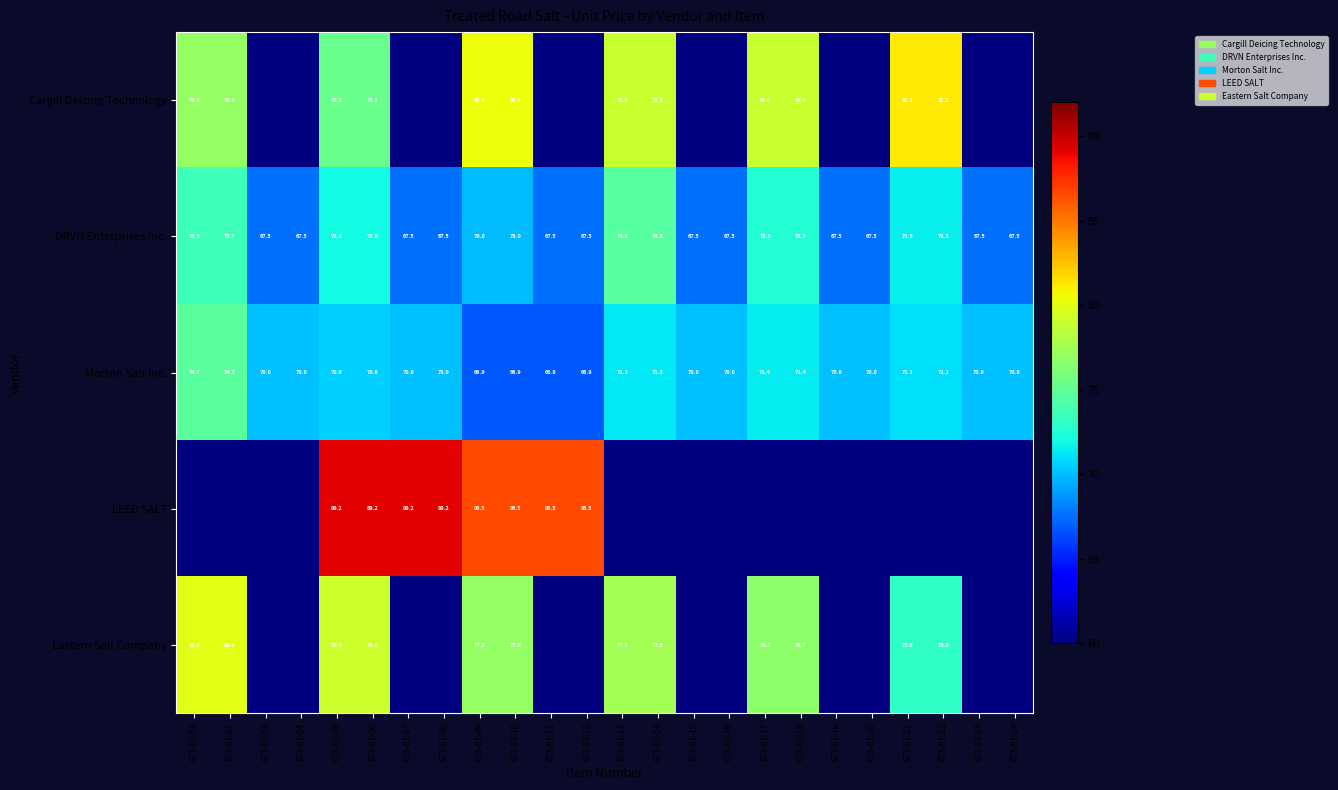

How many distinct data groups are displayed?

5